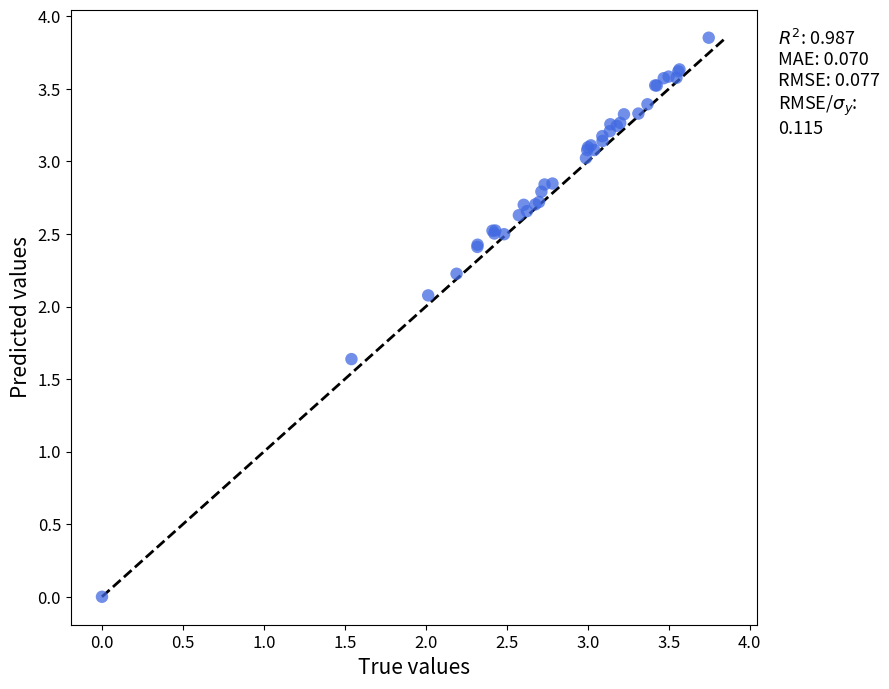

What Y value in the scatter plot is closest to 1?

1.6